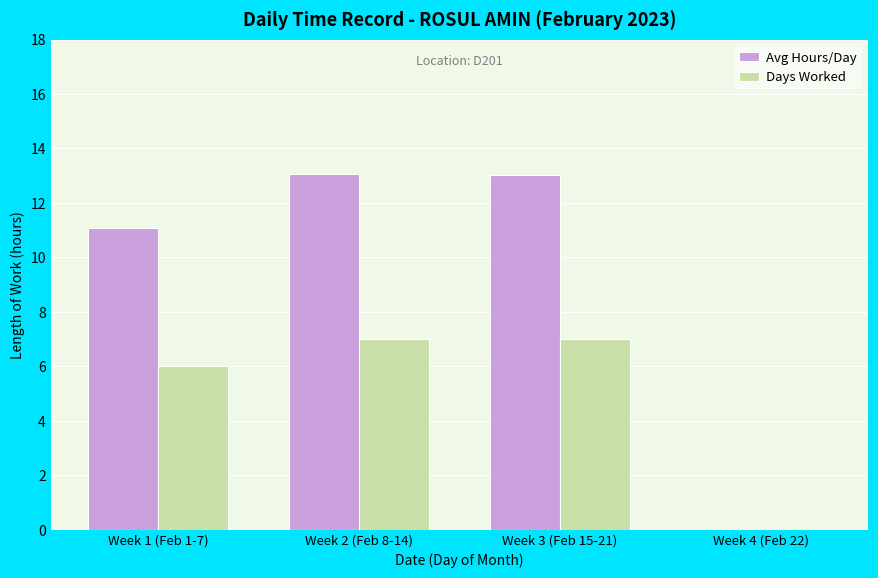

Which series has the widest spread of values?

Avg Hours/Day